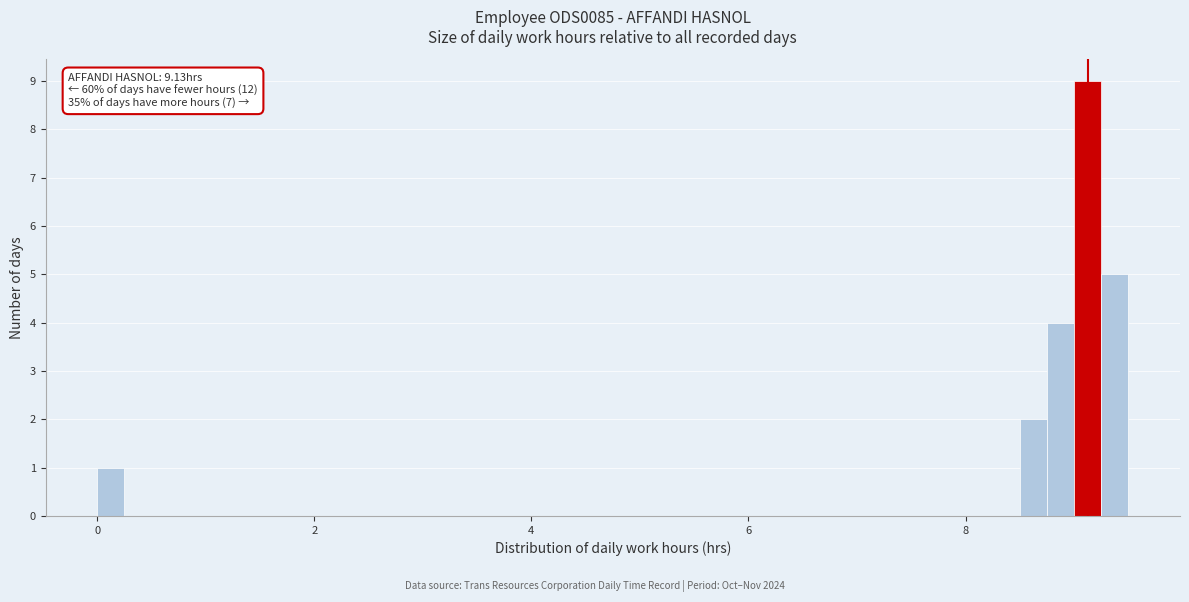

Around what value on the x-axis is the tallest bar? Give the approximate position of its centre, as read against the axis.

9.2